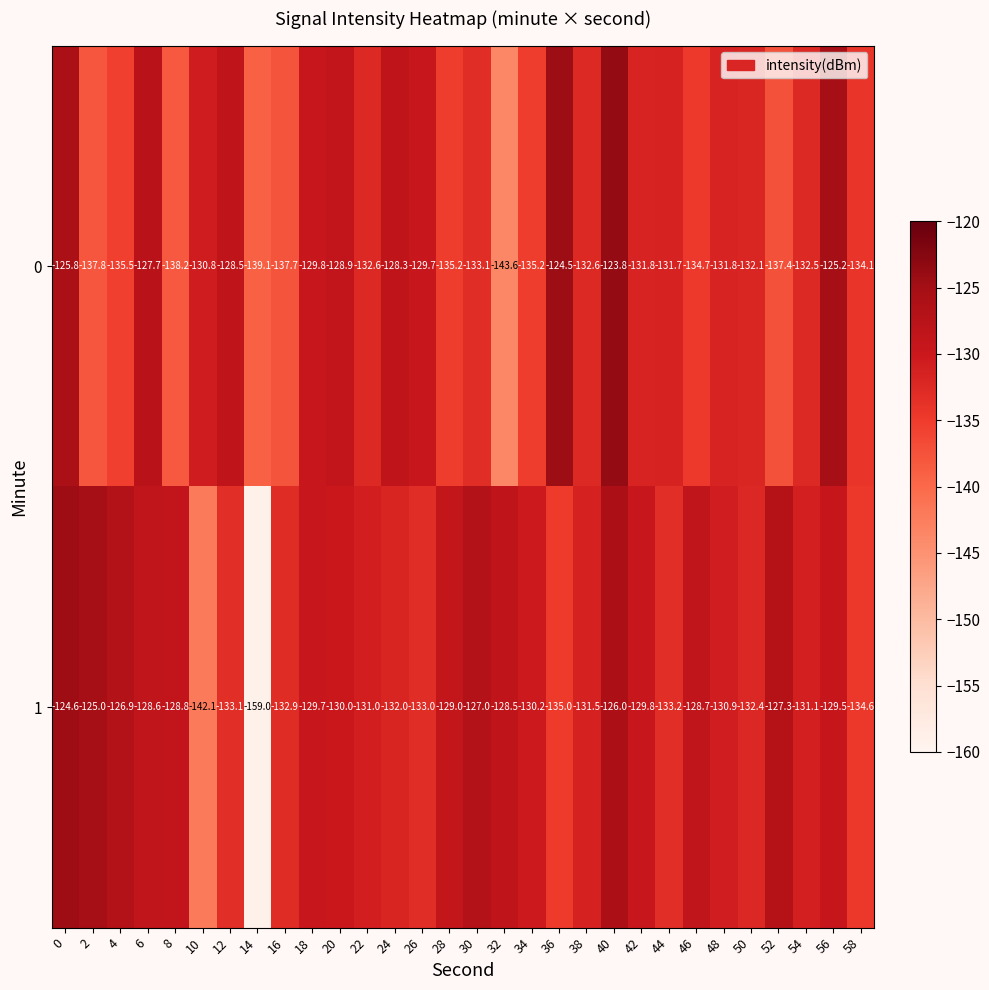

What is the average value of the 0 series?

-132.3